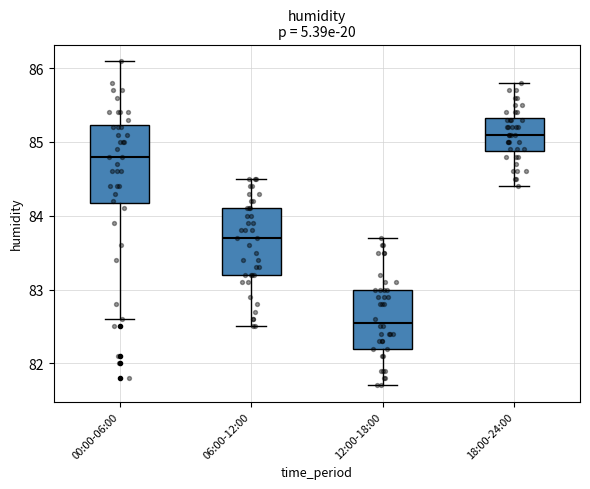

Reading left to right, transcribe this box plot: for each box, give where its median line is, the range the box spans, and where its two whiskers end, as read against the y-axis. The values are not printed on the chart, so give them approximately, as read against the axis.

00:00-06:00: median 84.8, box 84.2 to 85.2, whiskers 82.6 to 86.1
06:00-12:00: median 83.7, box 83.2 to 84.1, whiskers 82.5 to 84.5
12:00-18:00: median 82.6, box 82.2 to 83.0, whiskers 81.7 to 83.7
18:00-24:00: median 85.1, box 84.9 to 85.3, whiskers 84.4 to 85.8